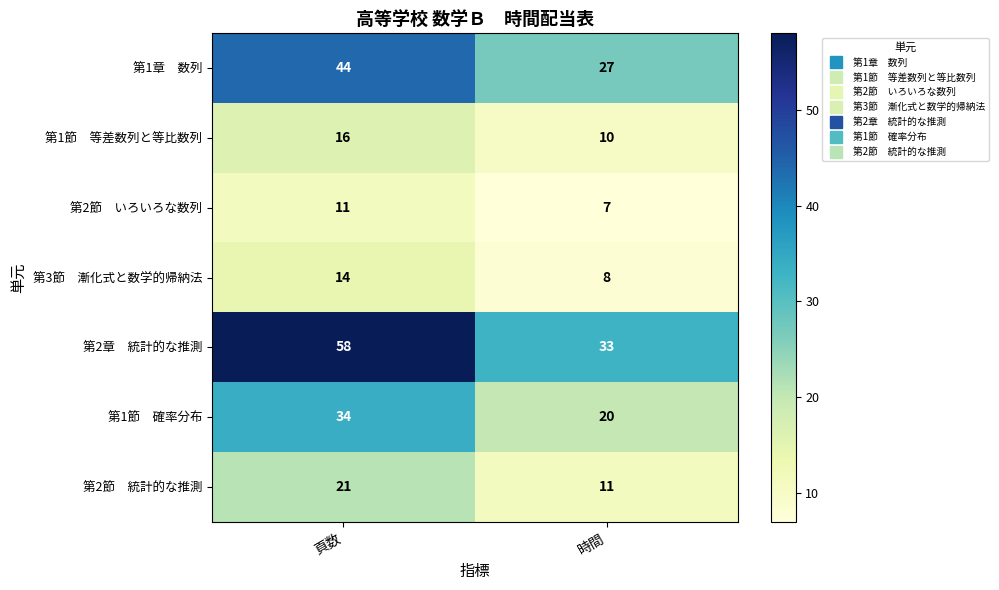

What is the difference between the highest and lowest values at 時間?

26